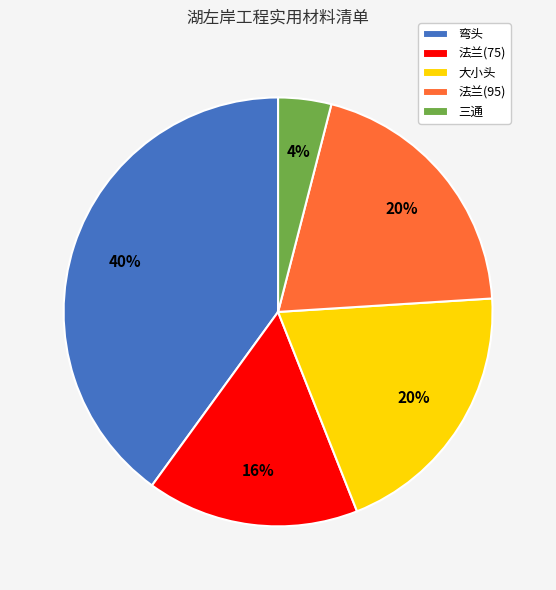

What percentage is the 法兰(95) slice, to the nearest percent?

20%